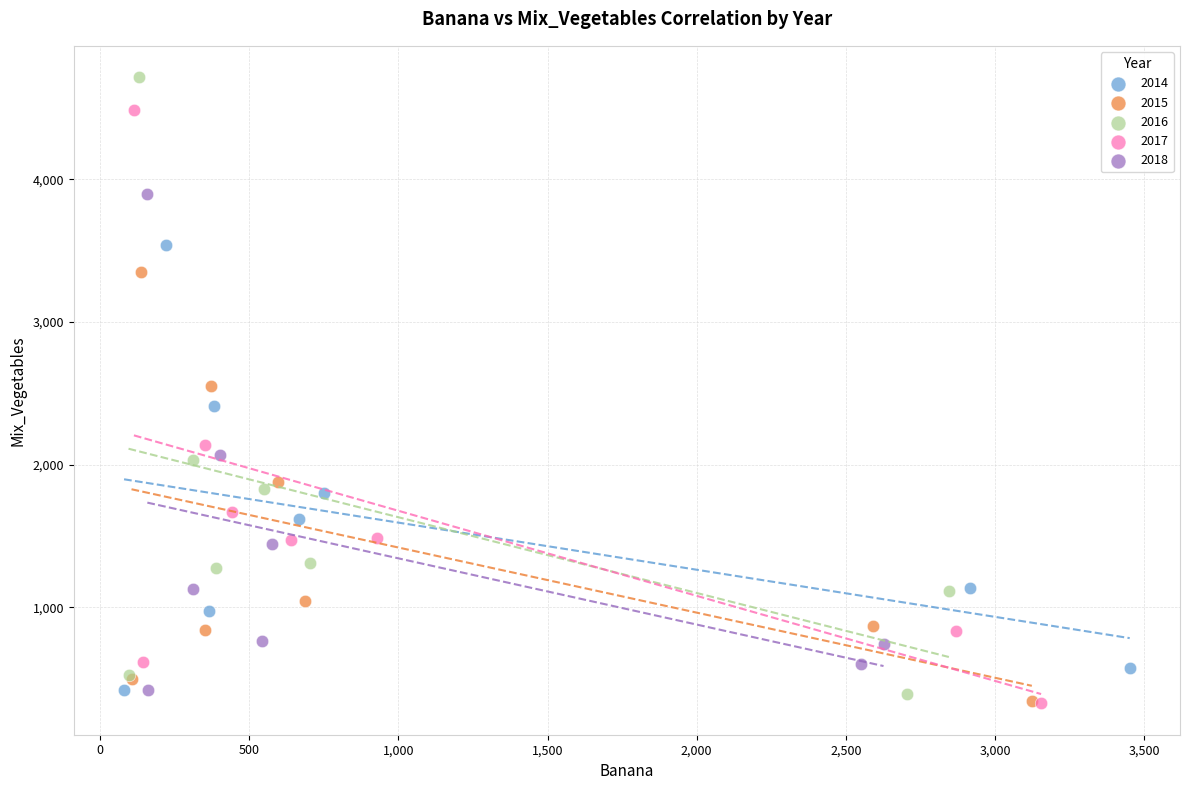

What are all the series names shown in the legend?

2014, 2015, 2016, 2017, 2018